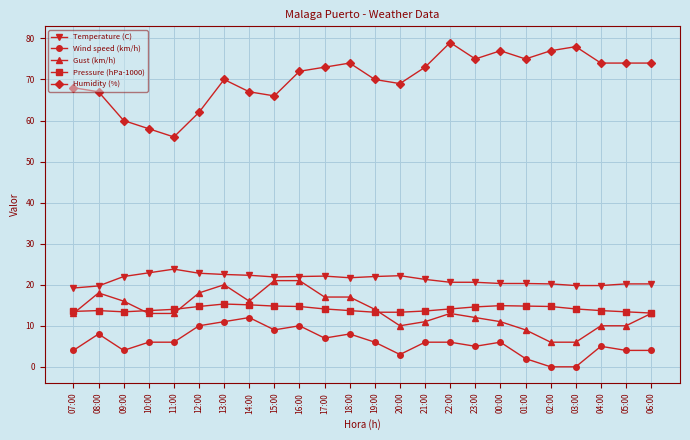

Is it true that Gust (km/h) equals 13.0 at 06:00?

True